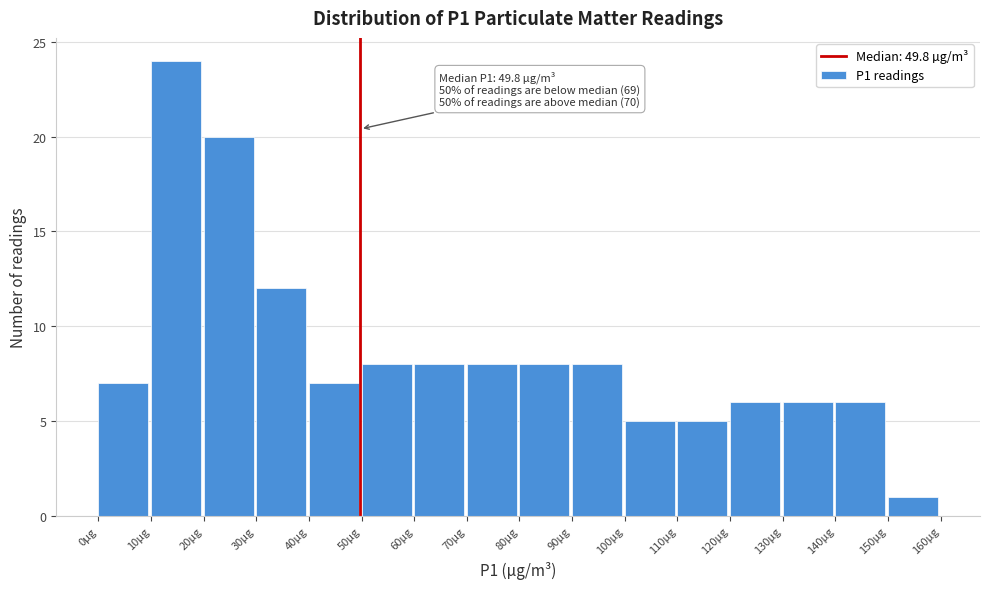

Which range on the x-axis has the tallest bar?

10 to 20